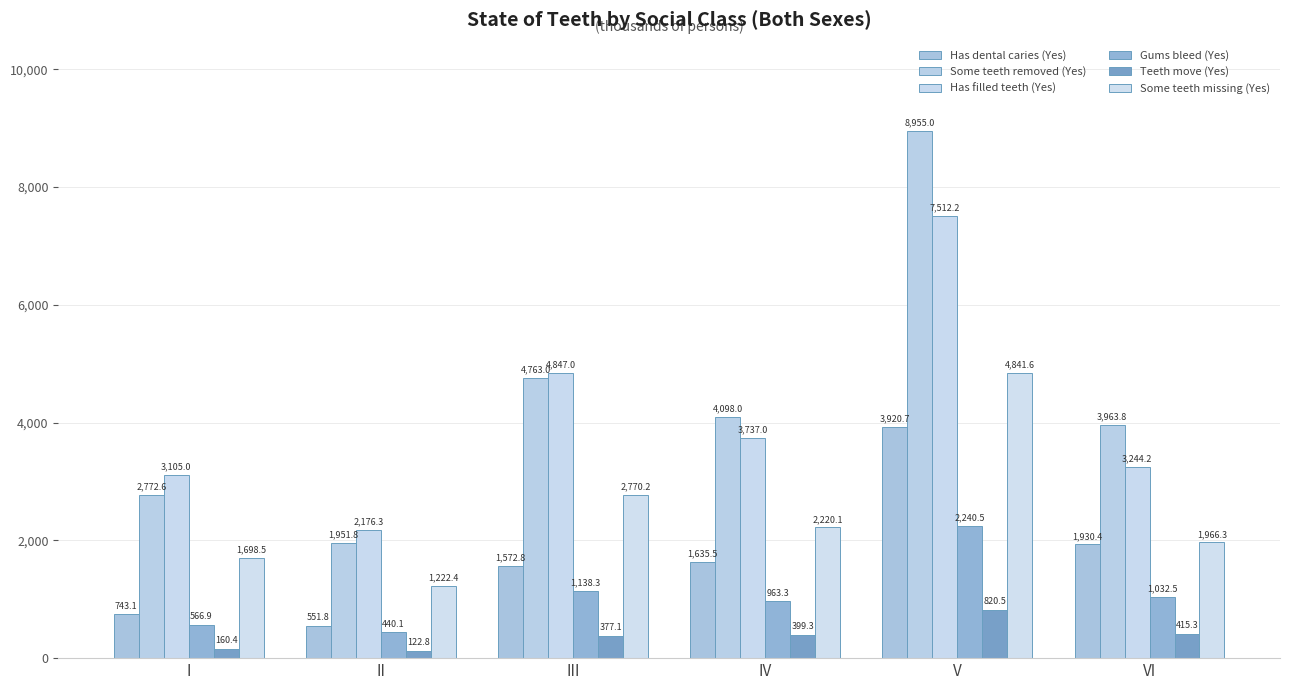

The Teeth move (Yes) series shows 122.8 at II. True or false?

True